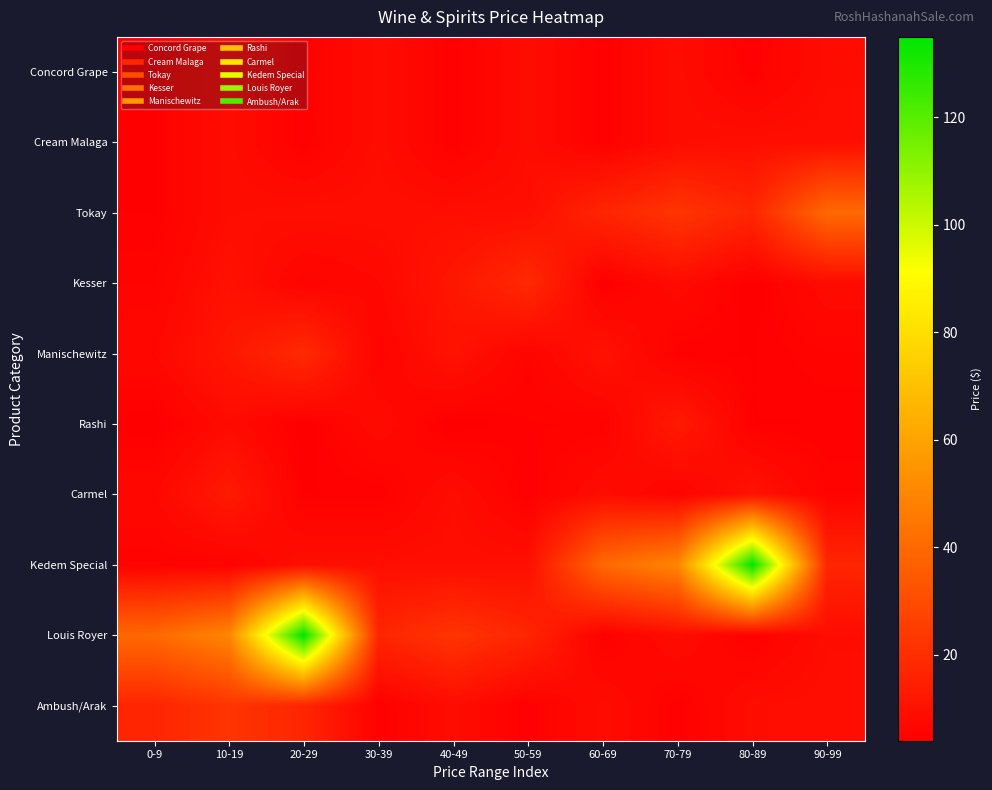

Reading left to right, transcribe all the data shown in this chart.

Concord Grape: 0-9=4.5	10-19=8.5	20-29=4.5	30-39=8.5	40-49=4.5	50-59=8.5	60-69=4.5	70-79=8.5	80-89=4.5	90-99=8.5
Cream Malaga: 0-9=4.5	10-19=8.5	20-29=4.5	30-39=8.5	40-49=4.5	50-59=8.5	60-69=4.5	70-79=8.5	80-89=9.0	90-99=9.0
Tokay: 0-9=4.5	10-19=8.5	20-29=9.0	30-39=9.0	40-49=9.0	50-59=9.0	60-69=17.0	70-79=22.0	80-89=17.0	90-99=40.0
Kesser: 0-9=5.5	10-19=10.0	20-29=5.5	30-39=7.0	40-49=12.0	50-59=18.5	60-69=4.0	70-79=8.0	80-89=4.0	90-99=8.0
Manischewitz: 0-9=7.0	10-19=12.0	20-29=18.5	30-39=5.5	40-49=10.5	50-59=5.5	60-69=10.5	70-79=4.5	80-89=4.5	90-99=5.5
Rashi: 0-9=4.0	10-19=8.0	20-29=4.0	30-39=8.0	40-49=4.0	50-59=5.0	60-69=5.0	70-79=13.0	80-89=4.5	90-99=4.5
Carmel: 0-9=7.0	10-19=13.0	20-29=4.5	30-39=4.5	40-49=8.5	50-59=4.5	60-69=8.5	70-79=5.5	80-89=10.5	90-99=5.5
Kedem Special: 0-9=5.0	10-19=5.0	20-29=9.0	30-39=9.0	40-49=9.0	50-59=9.0	60-69=40.0	70-79=50.0	80-89=135.0	90-99=17.0
Louis Royer: 0-9=40.0	10-19=50.0	20-29=135.0	30-39=17.0	40-49=22.0	50-59=17.0	60-69=4.5	70-79=8.5	80-89=4.5	90-99=8.5
Ambush/Arak: 0-9=17.0	10-19=22.0	20-29=17.0	30-39=4.5	40-49=8.5	50-59=4.5	60-69=8.5	70-79=4.5	80-89=8.5	90-99=9.0